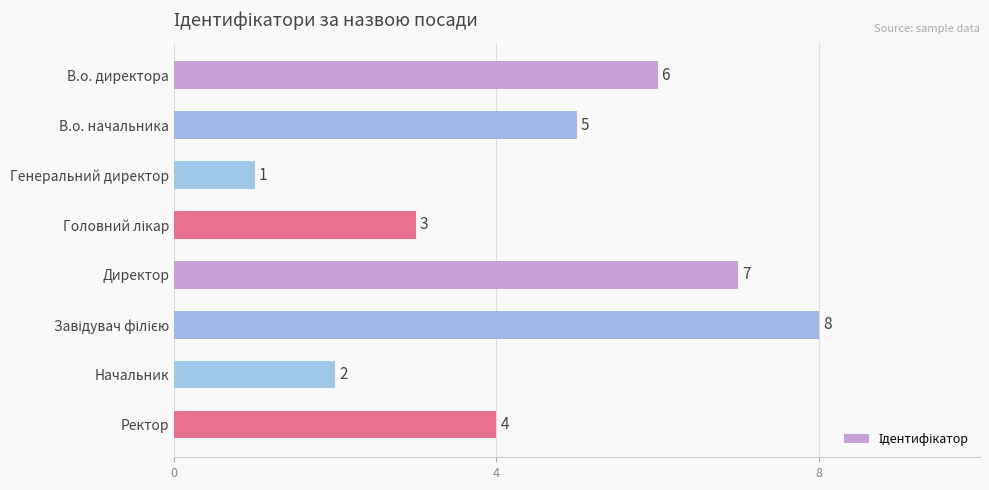

What is the smallest value displayed?

1